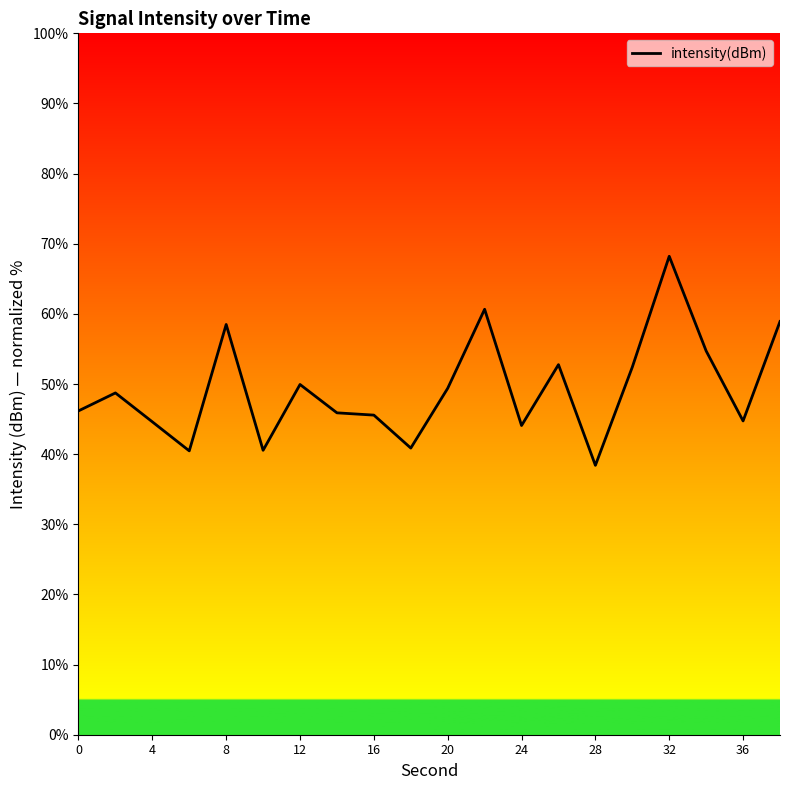

What is the minimum value shown in the chart?

38.4